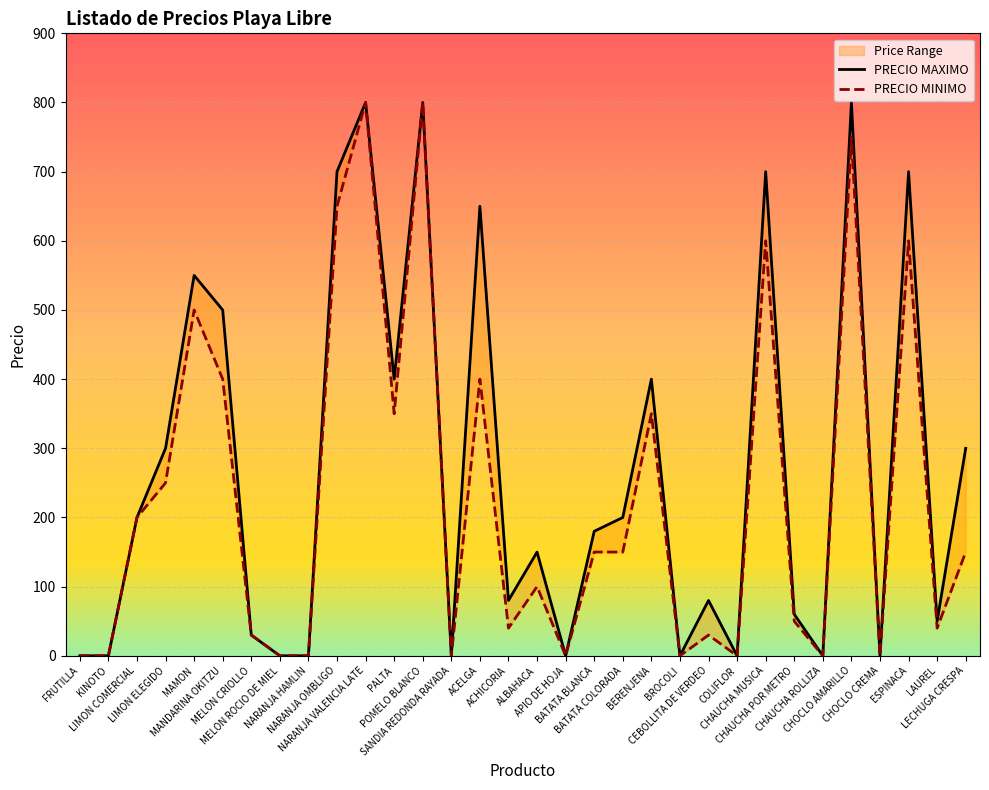

Rank the series by their average value, from lowest to highest.

PRECIO MINIMO, PRECIO MAXIMO